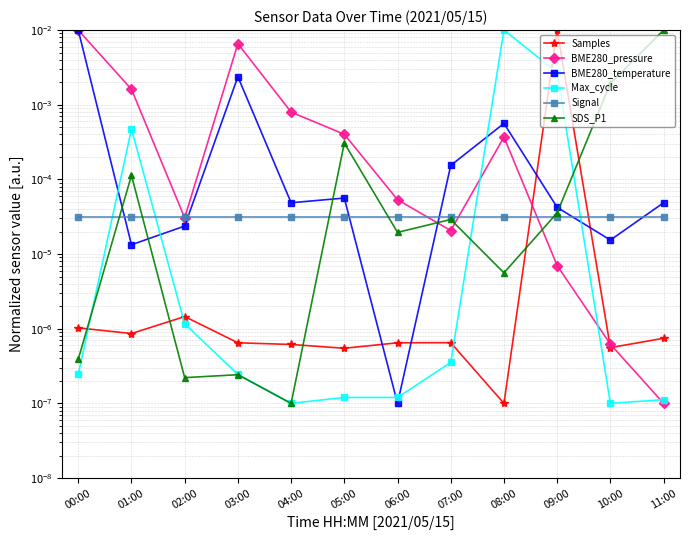

True or false: Samples and Max_cycle cross at least once.

True